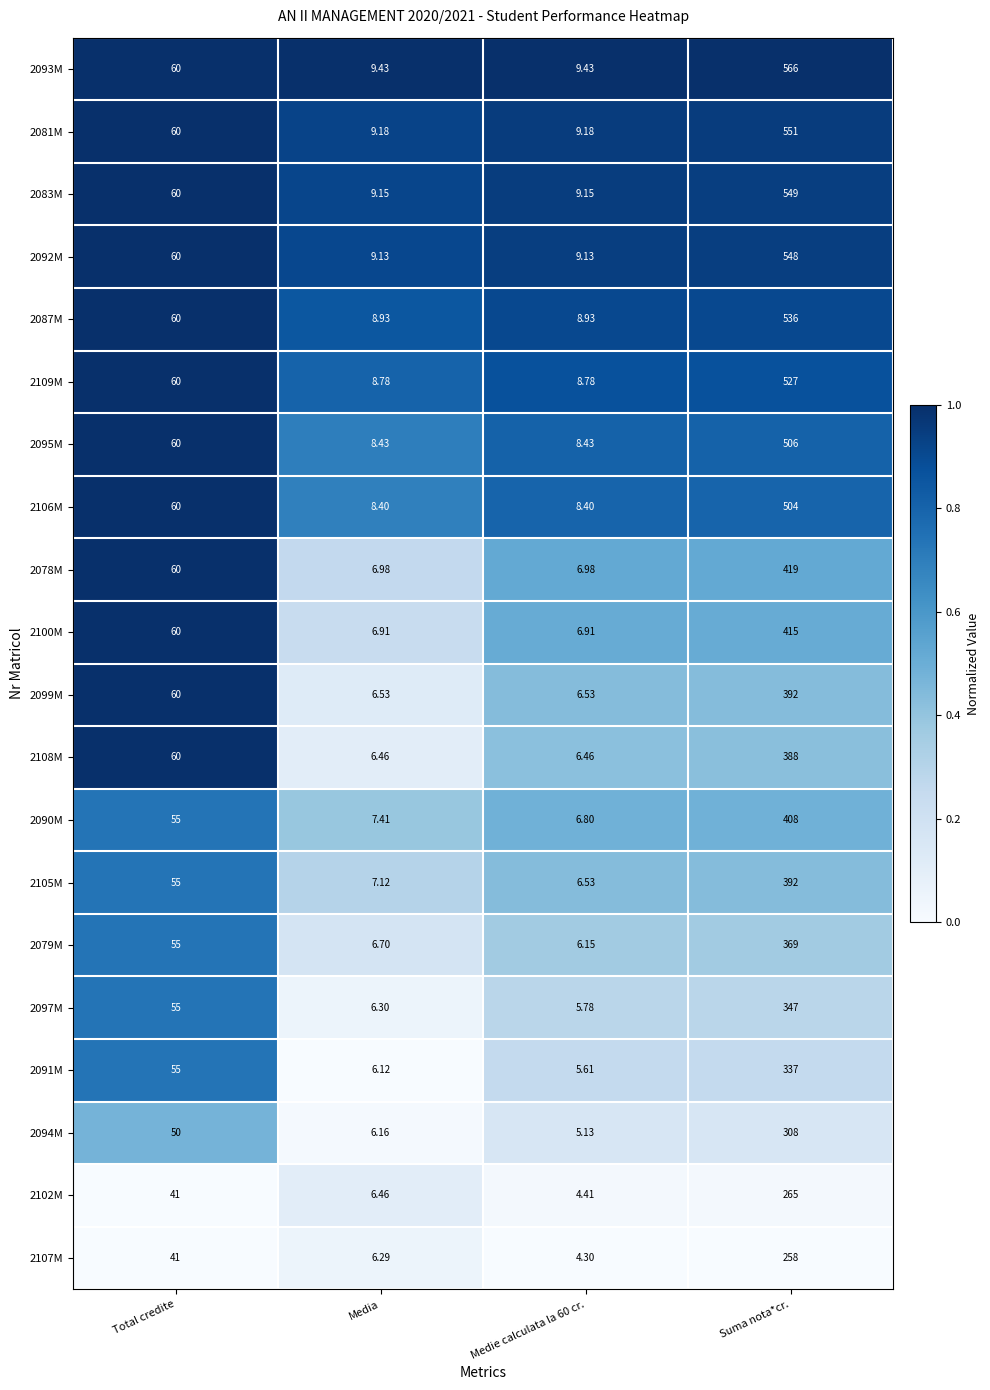

Which category has the highest value across all series?

Suma nota*cr.